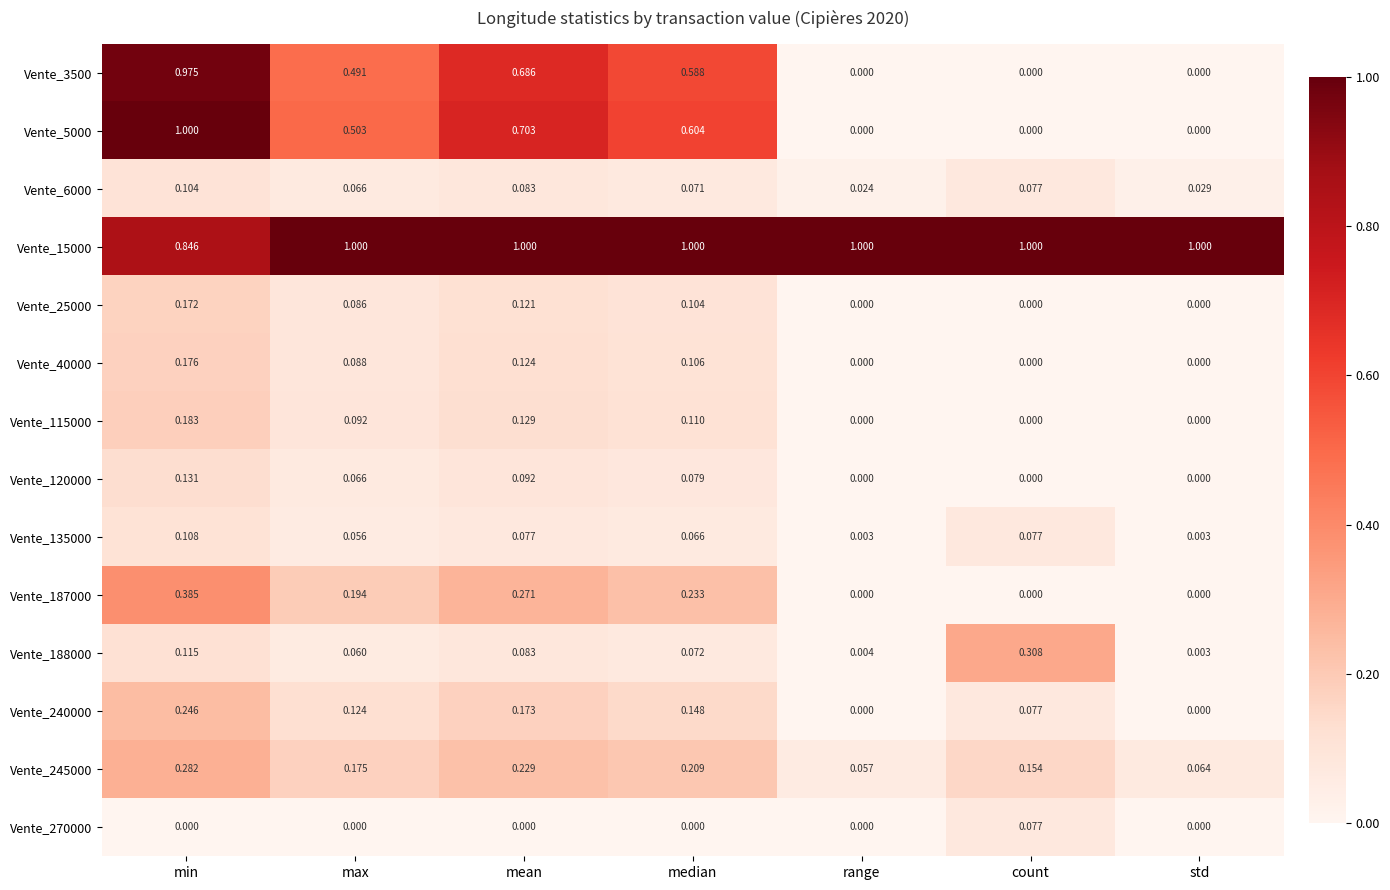

At which category is the sum across all series the highest?

min